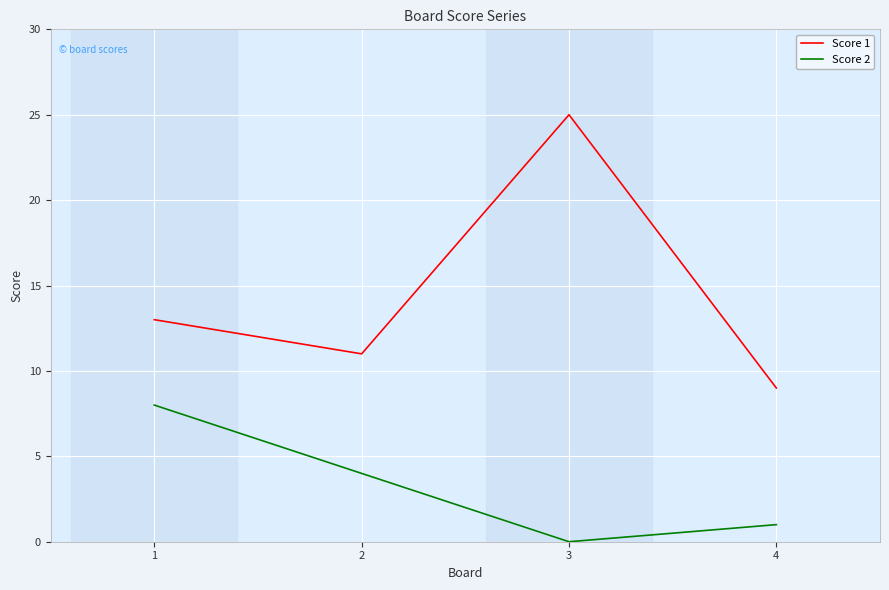

Reading right to left, extract all data points from this chart.

Score 1: 4=9	3=25	2=11	1=13
Score 2: 4=1	3=0	2=4	1=8